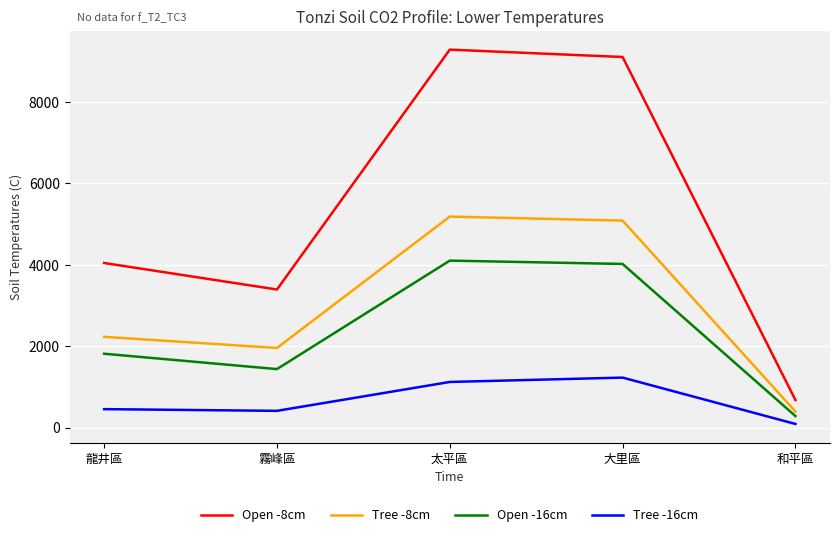

True or false: Open -8cm and Open -16cm cross at least once.

False